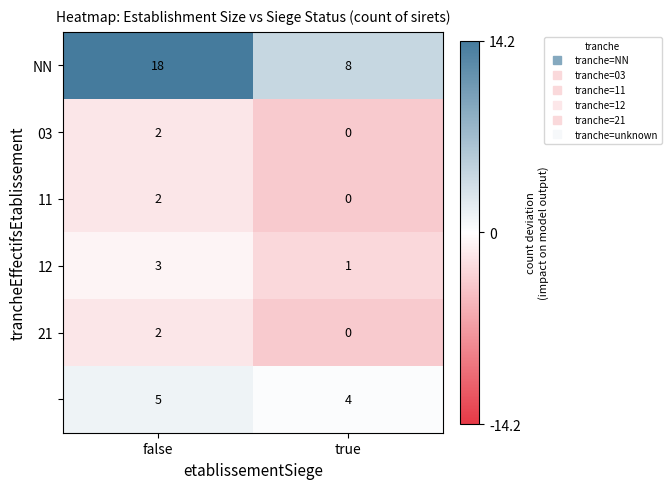

At which category does the chart reach its peak across all series?

false